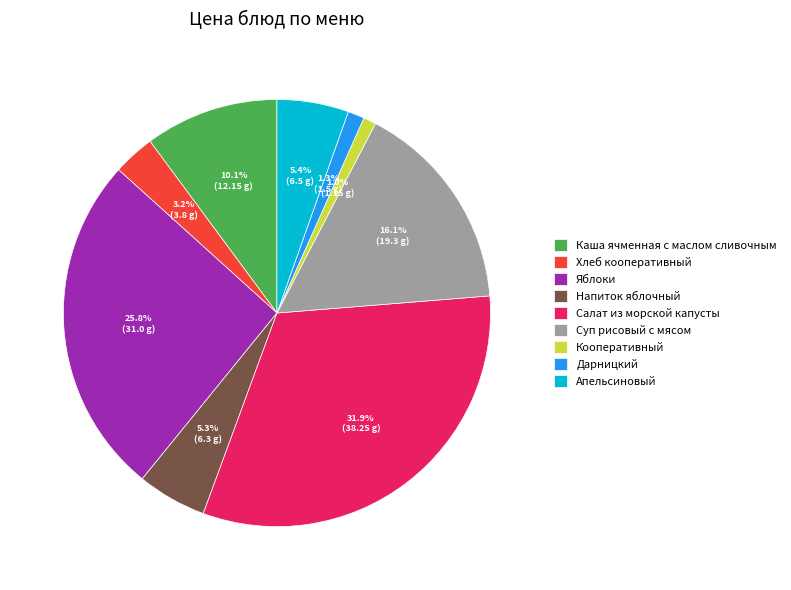

What percentage do Напиток яблочный and Яблоки together represent?

31.1%